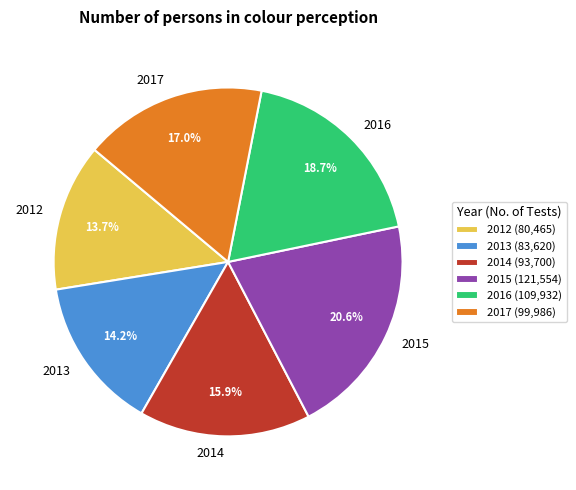

To the nearest percent, what portion does 2013 represent?

14%